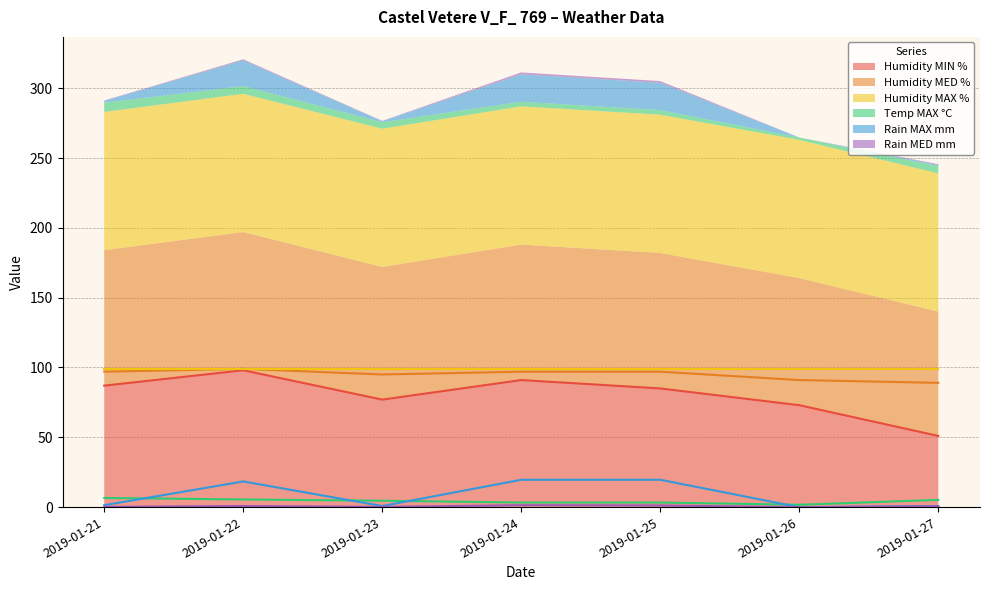

At which label does Humidity MIN % reach its peak?

2019-01-22